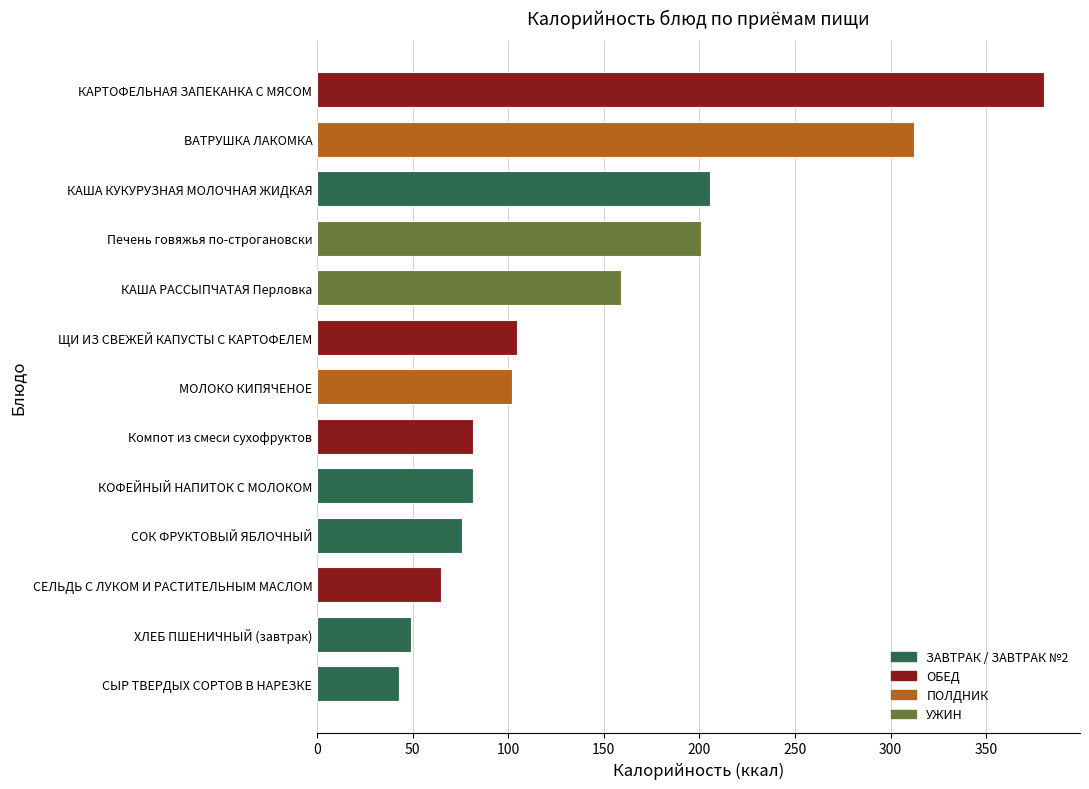

Which has a higher value, Печень говяжья по-строгановски or СОК ФРУКТОВЫЙ ЯБЛОЧНЫЙ?

Печень говяжья по-строгановски